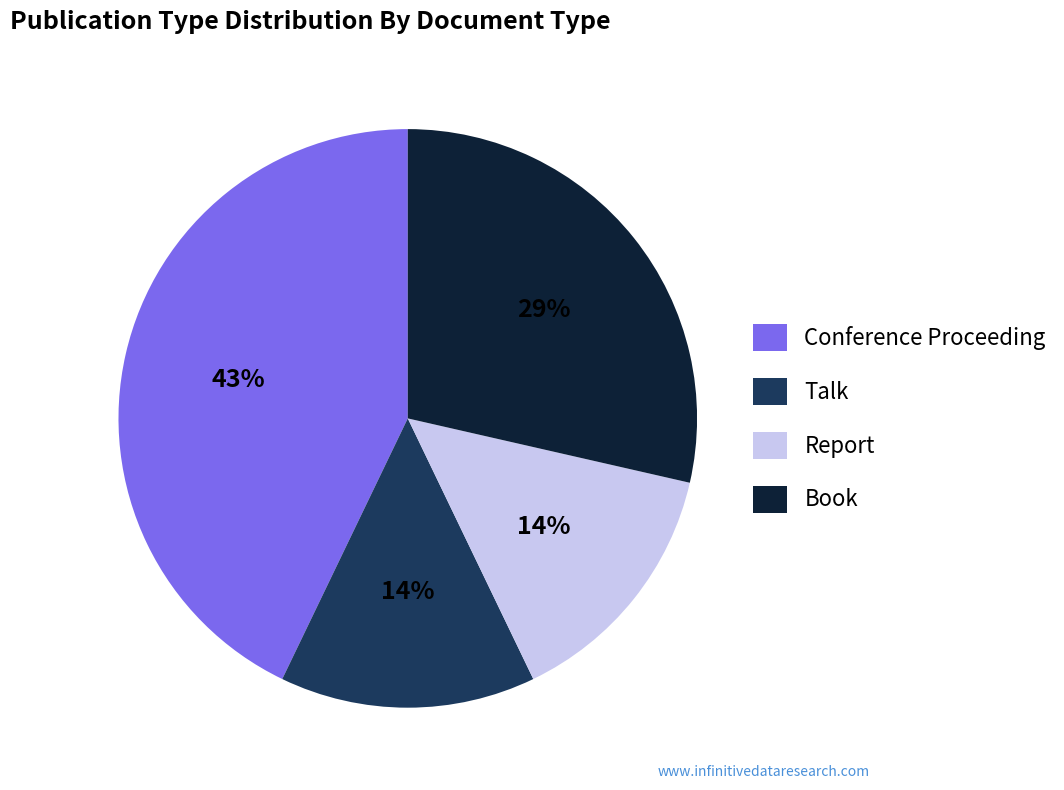

True or false: Talk accounts for 14% of the total.

True